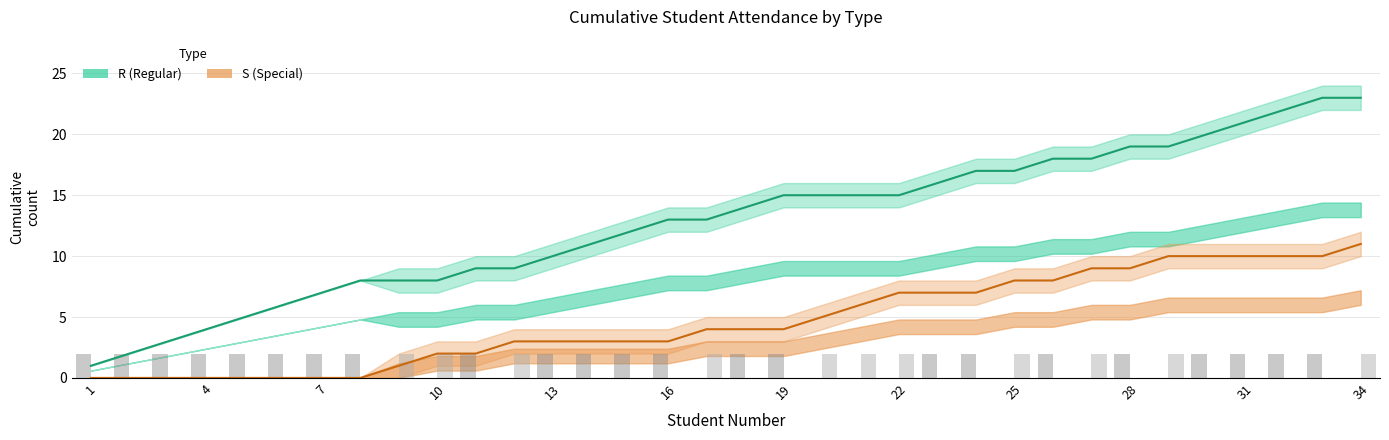

Does the chart contain any negative values?

No